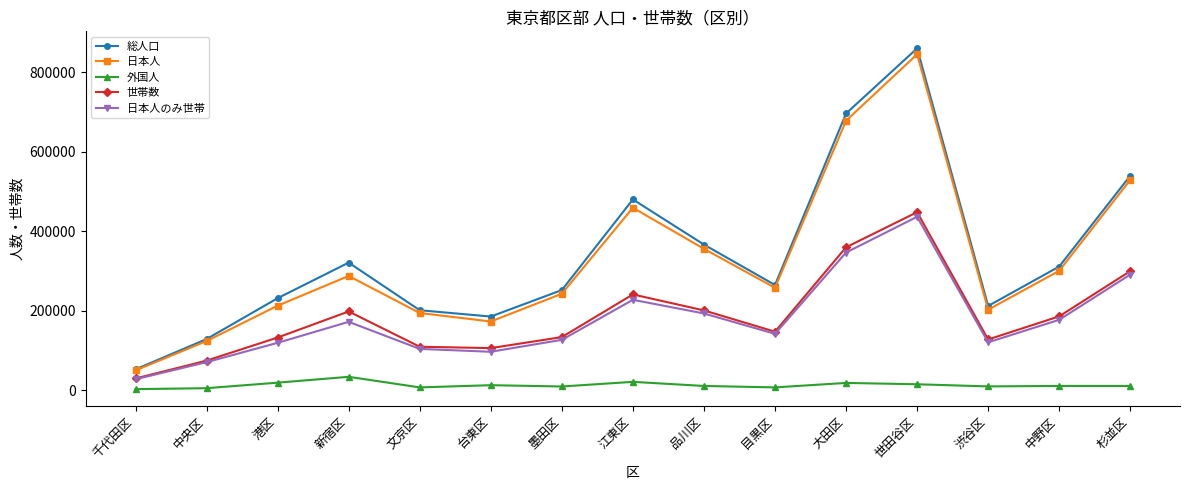

True or false: 世帯数 has more than 2 points higher than both neighbors.

True